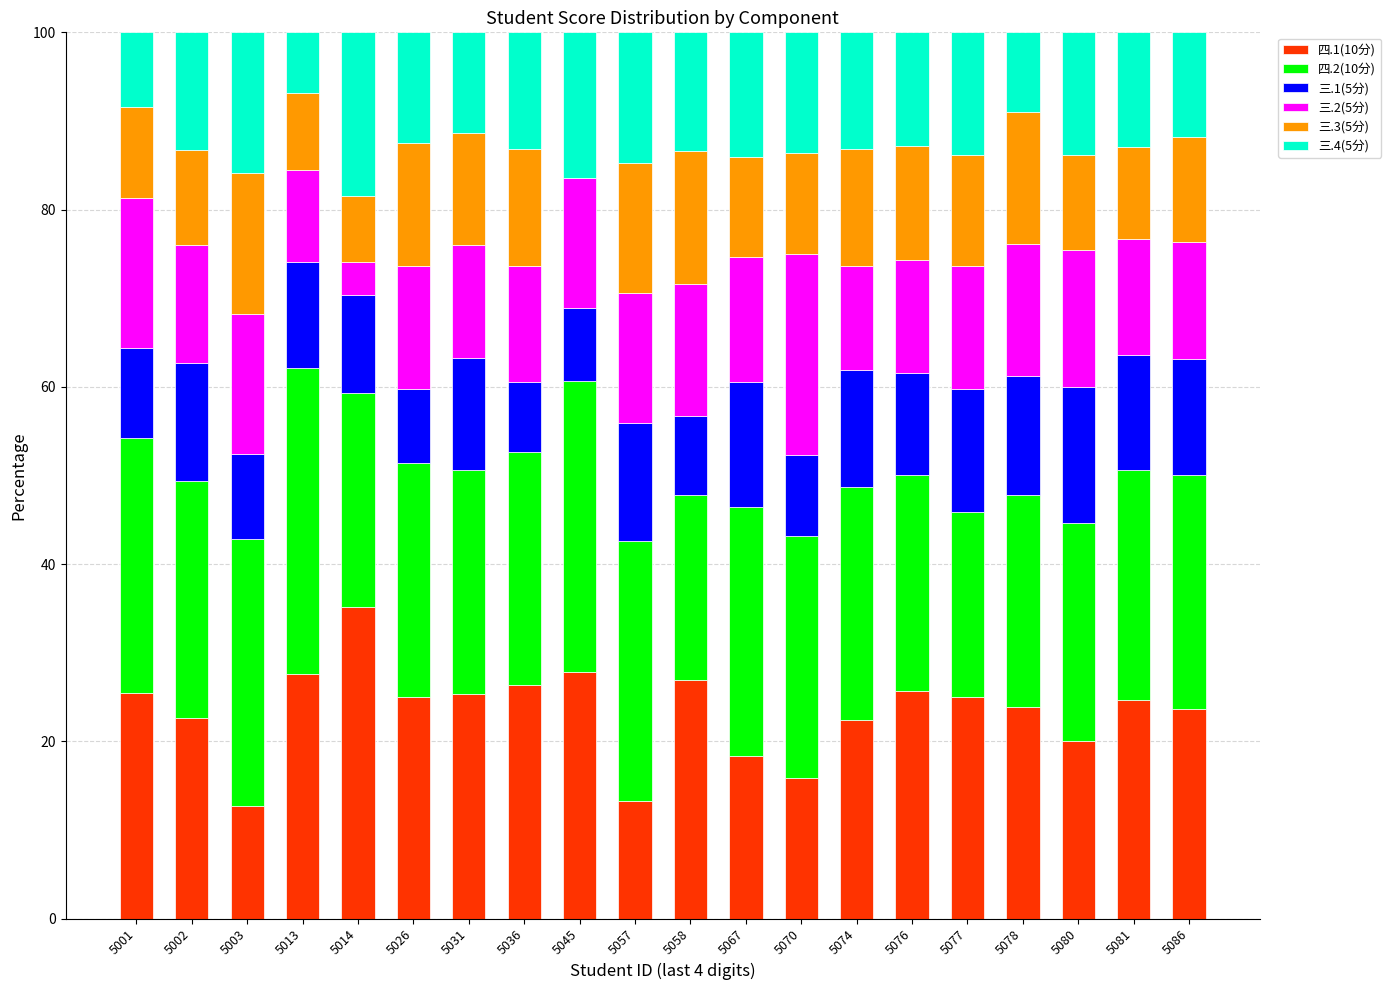

What is the maximum value for 四.1(10分)?

35.2